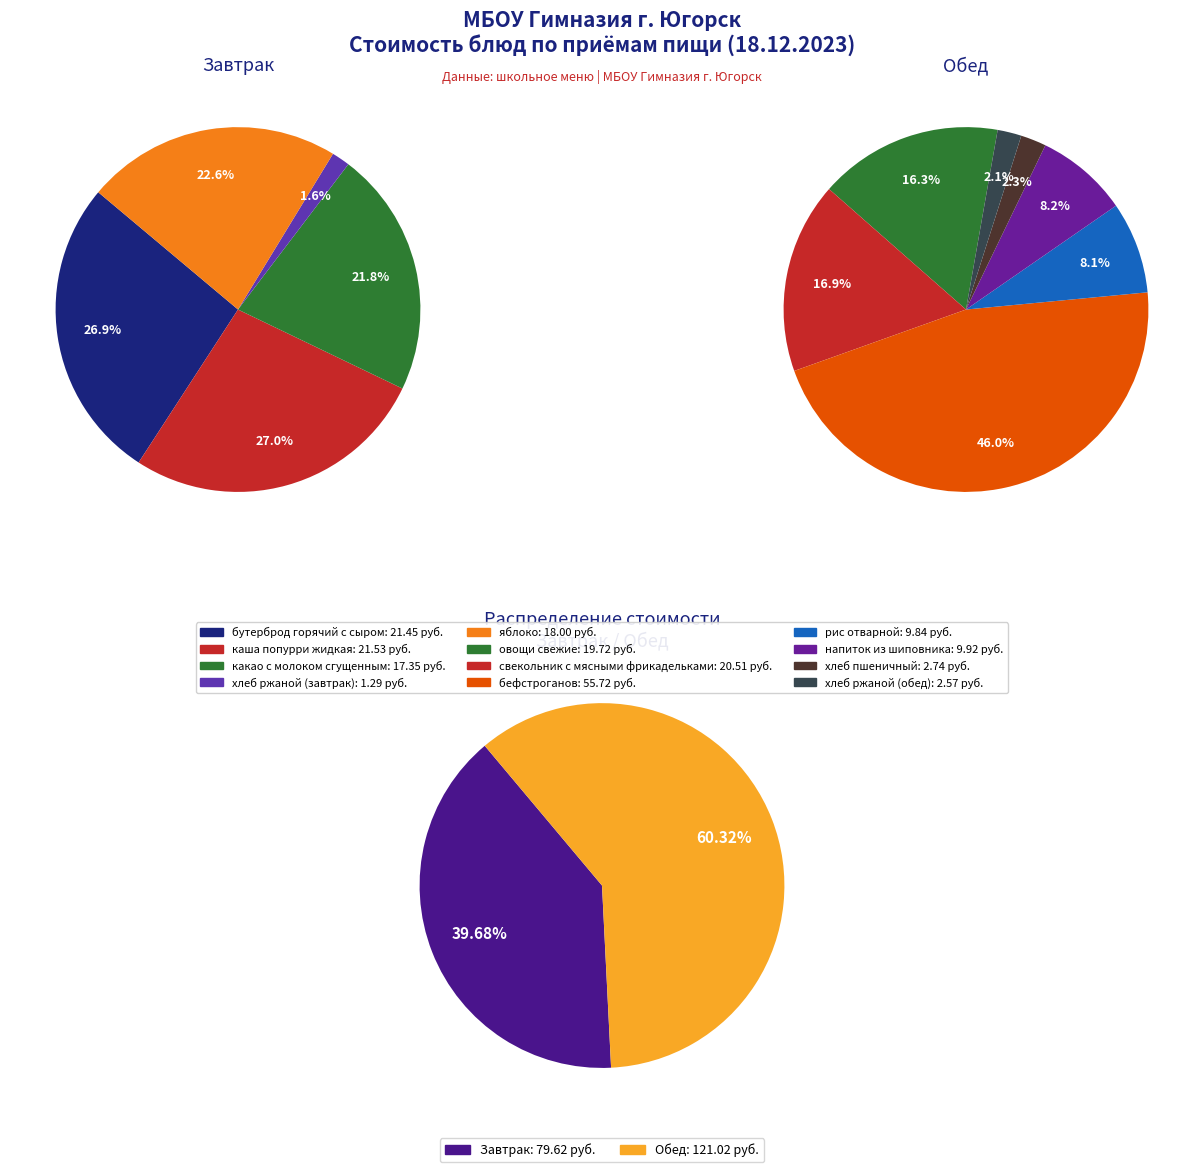

What is the change in value from бутерброд горячий с сыром to бефстроганов?

+34.3